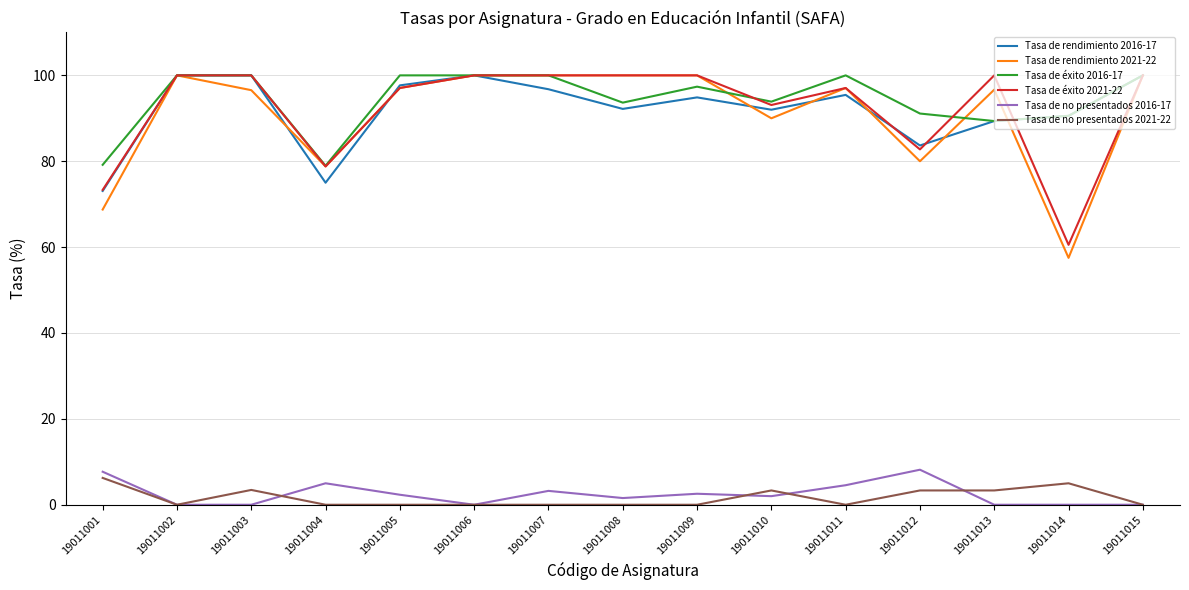

What is the greatest value displayed?

100.0